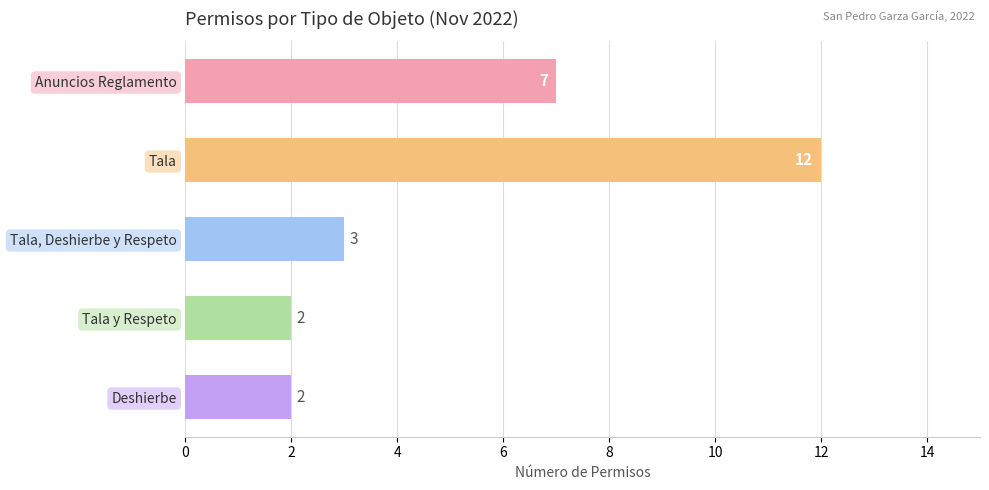

What is the difference between the second highest and second lowest values?

5